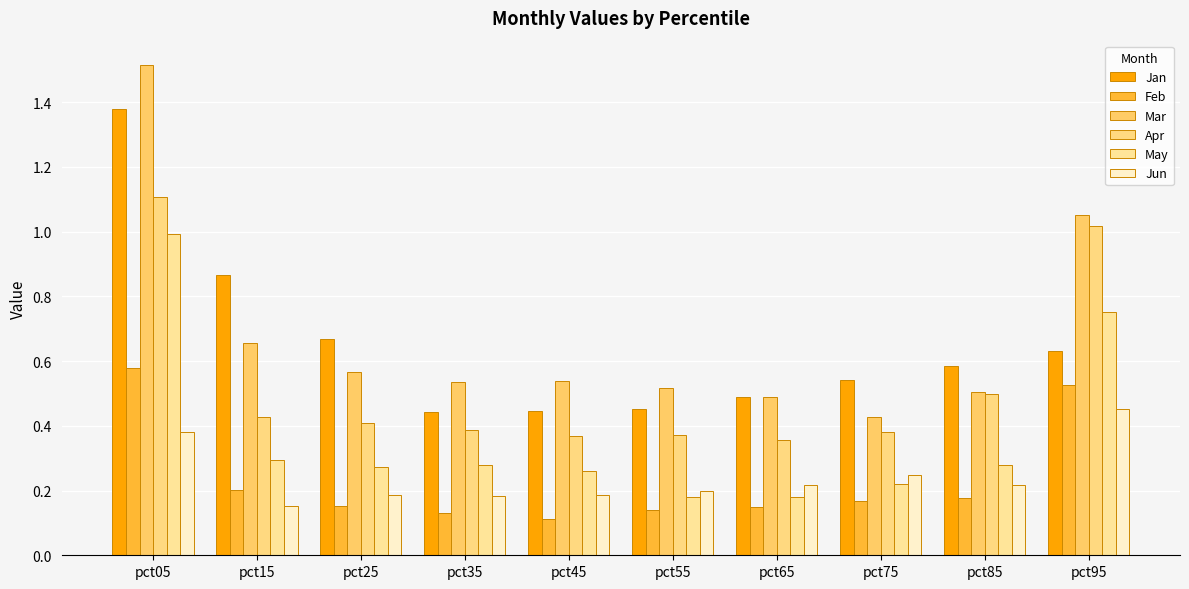

Are the bars horizontal?

No